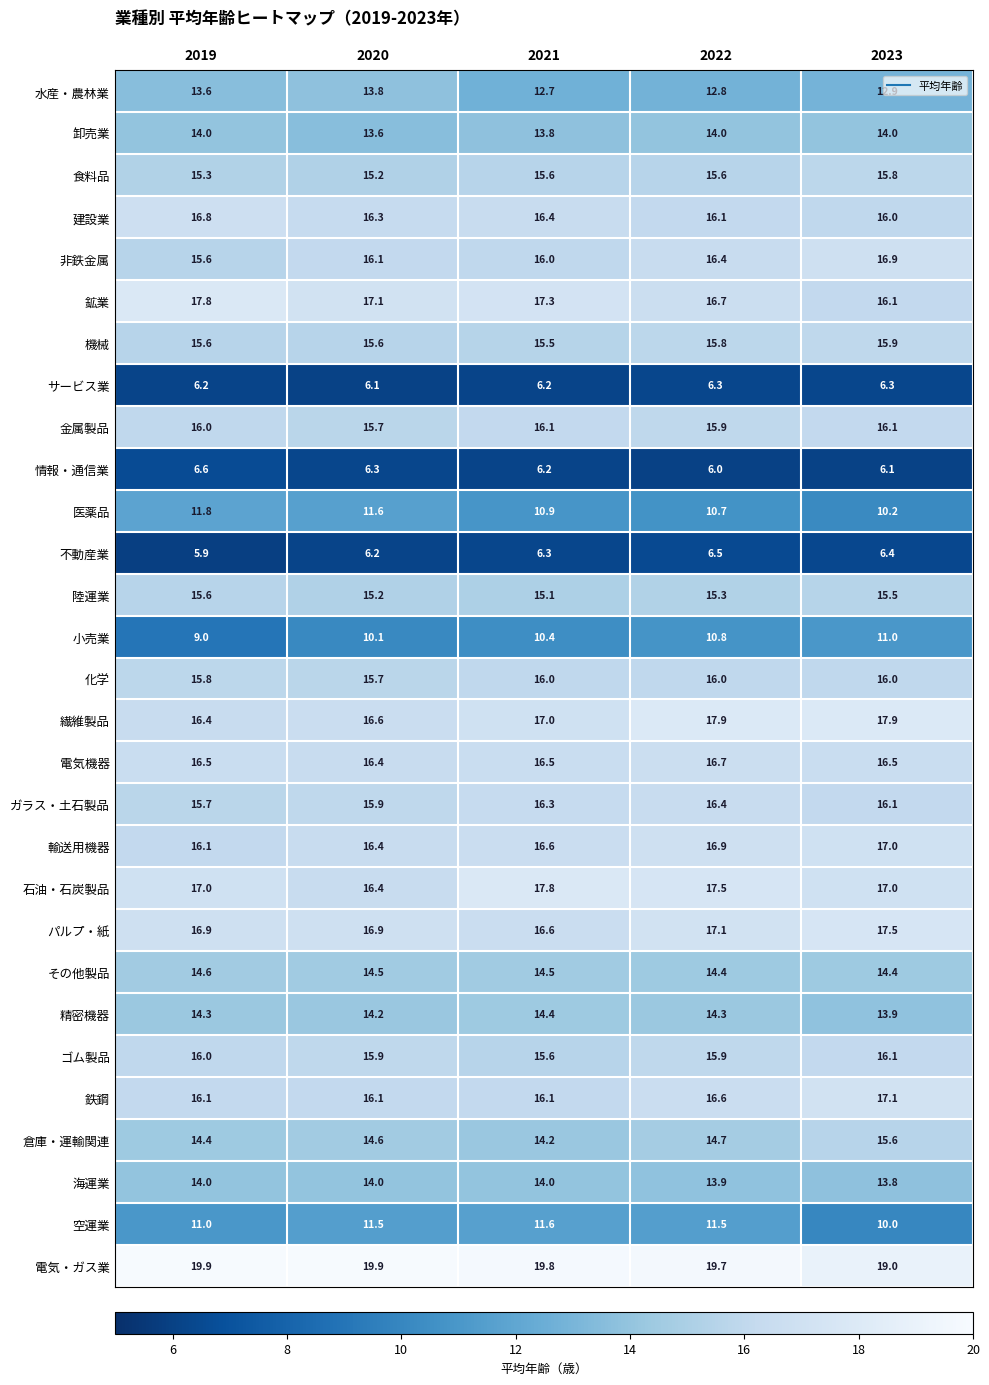

The value of 精密機器 at 2023 is 24.6. True or false?

False